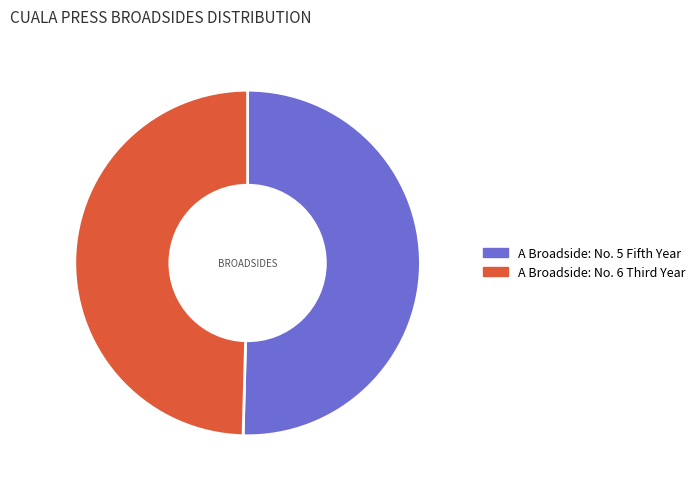

What is the largest slice in the pie chart?

A Broadside: No. 5 Fifth Year